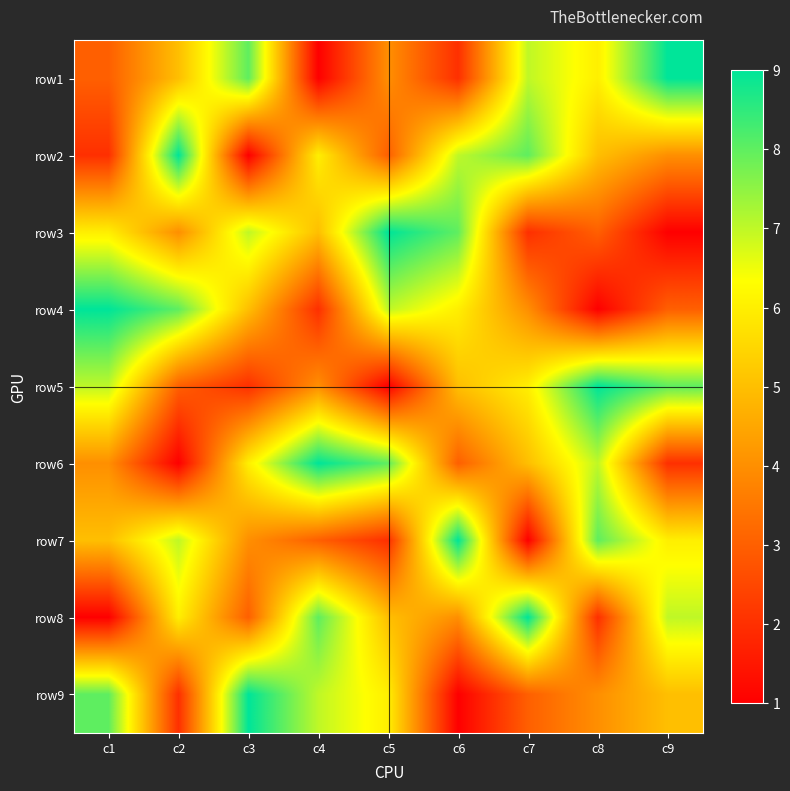

Reading left to right, extract all data points from this chart.

row1: c1=3	c2=5	c3=8	c4=1	c5=4	c6=2	c7=7	c8=6	c9=9
row2: c1=2	c2=9	c3=1	c4=6	c5=3	c6=7	c7=8	c8=5	c9=4
row3: c1=6	c2=4	c3=7	c4=5	c5=9	c6=8	c7=2	c8=3	c9=1
row4: c1=9	c2=8	c3=5	c4=2	c5=7	c6=6	c7=4	c8=1	c9=3
row5: c1=7	c2=3	c3=2	c4=4	c5=1	c6=5	c7=6	c8=9	c9=8
row6: c1=4	c2=1	c3=6	c4=9	c5=8	c6=3	c7=5	c8=7	c9=2
row7: c1=5	c2=7	c3=4	c4=3	c5=2	c6=9	c7=1	c8=8	c9=6
row8: c1=1	c2=6	c3=3	c4=8	c5=5	c6=4	c7=9	c8=2	c9=7
row9: c1=8	c2=2	c3=9	c4=7	c5=6	c6=1	c7=3	c8=4	c9=5